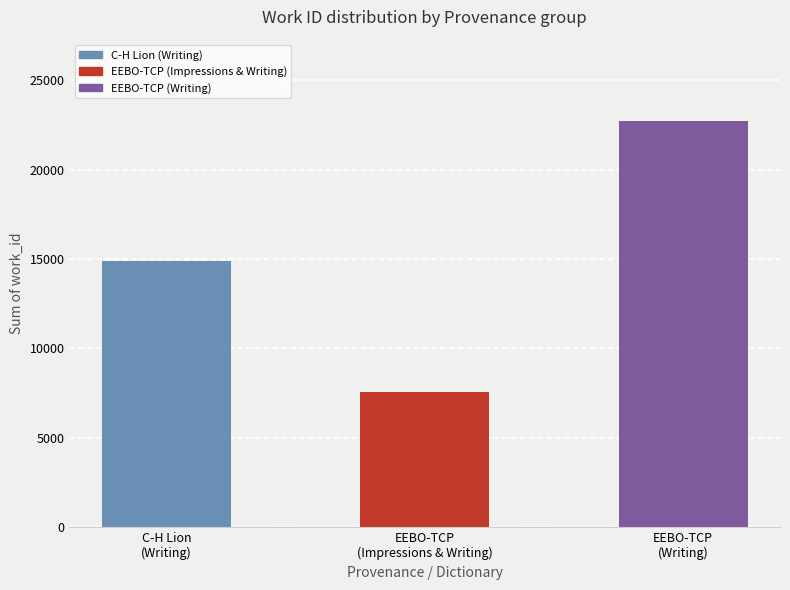

How many bars are there in total?

3